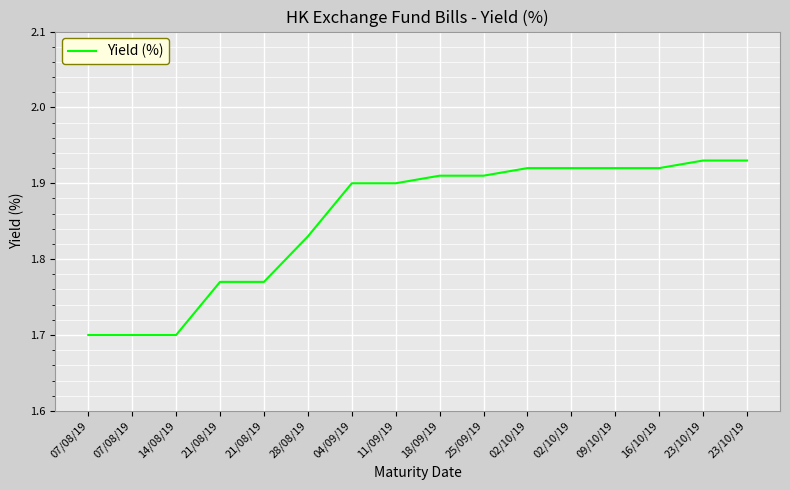

How many lines are shown in the chart?

1